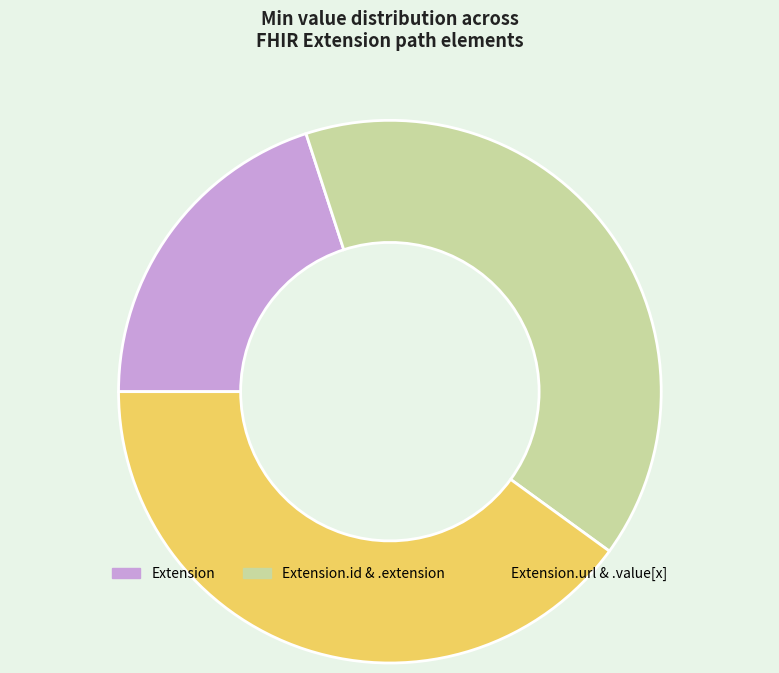

What is the ratio of the value at Extension.url & .value[x] to the value at Extension?

2.0